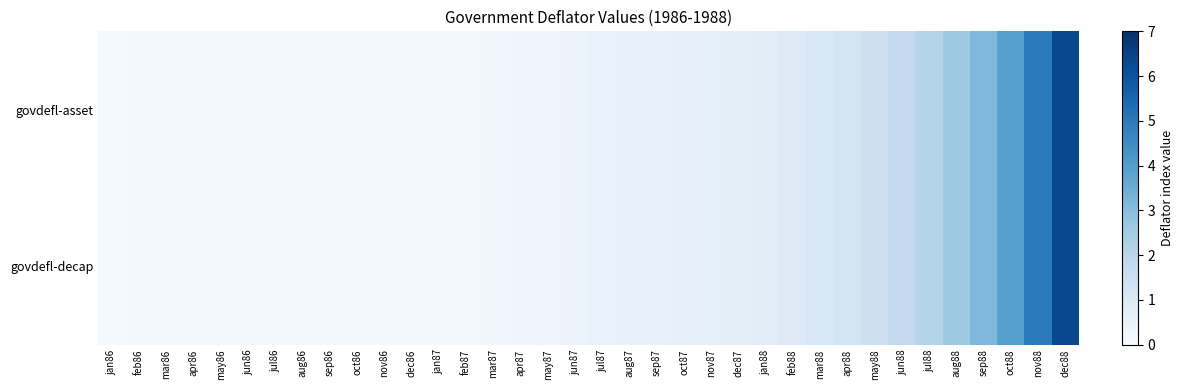

How many data points does each series have?

36